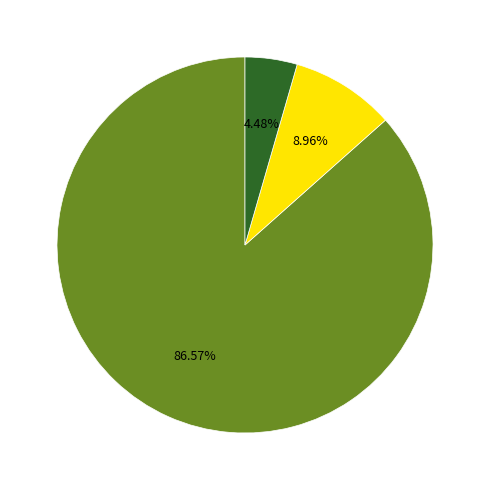

Does any single category account for the majority?

Yes